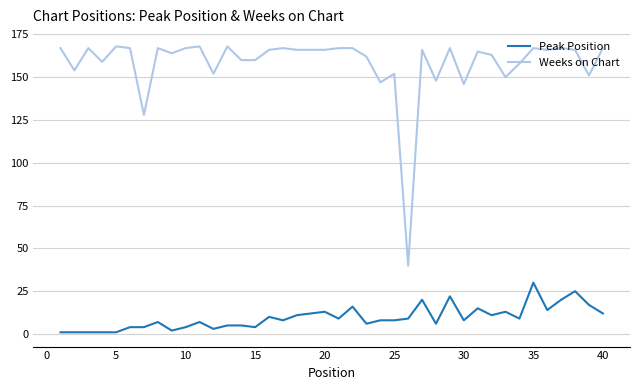

What is the greatest value displayed?

168